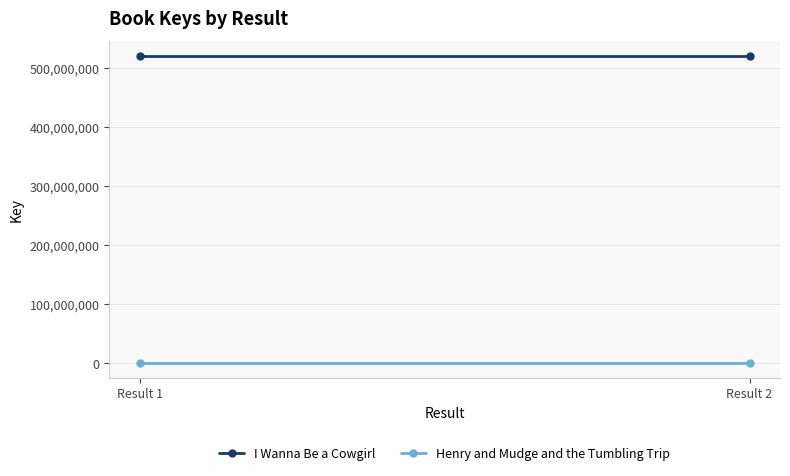

Rank the categories by I Wanna Be a Cowgirl value from highest to lowest.

Result 1, Result 2